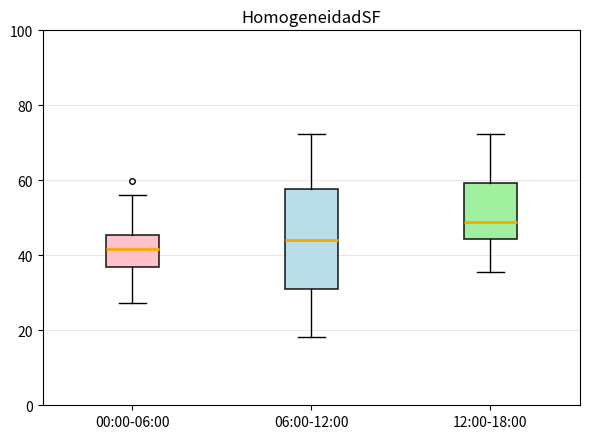

Reading left to right, transcribe this box plot: for each box, give where its median line is, the range the box spans, and where its two whiskers end, as read against the y-axis. The values are not printed on the chart, so give them approximately, as read against the axis.

00:00-06:00: median 42, box 36 to 46, whiskers 28 to 56
06:00-12:00: median 44, box 32 to 58, whiskers 18 to 72
12:00-18:00: median 48, box 44 to 60, whiskers 36 to 72